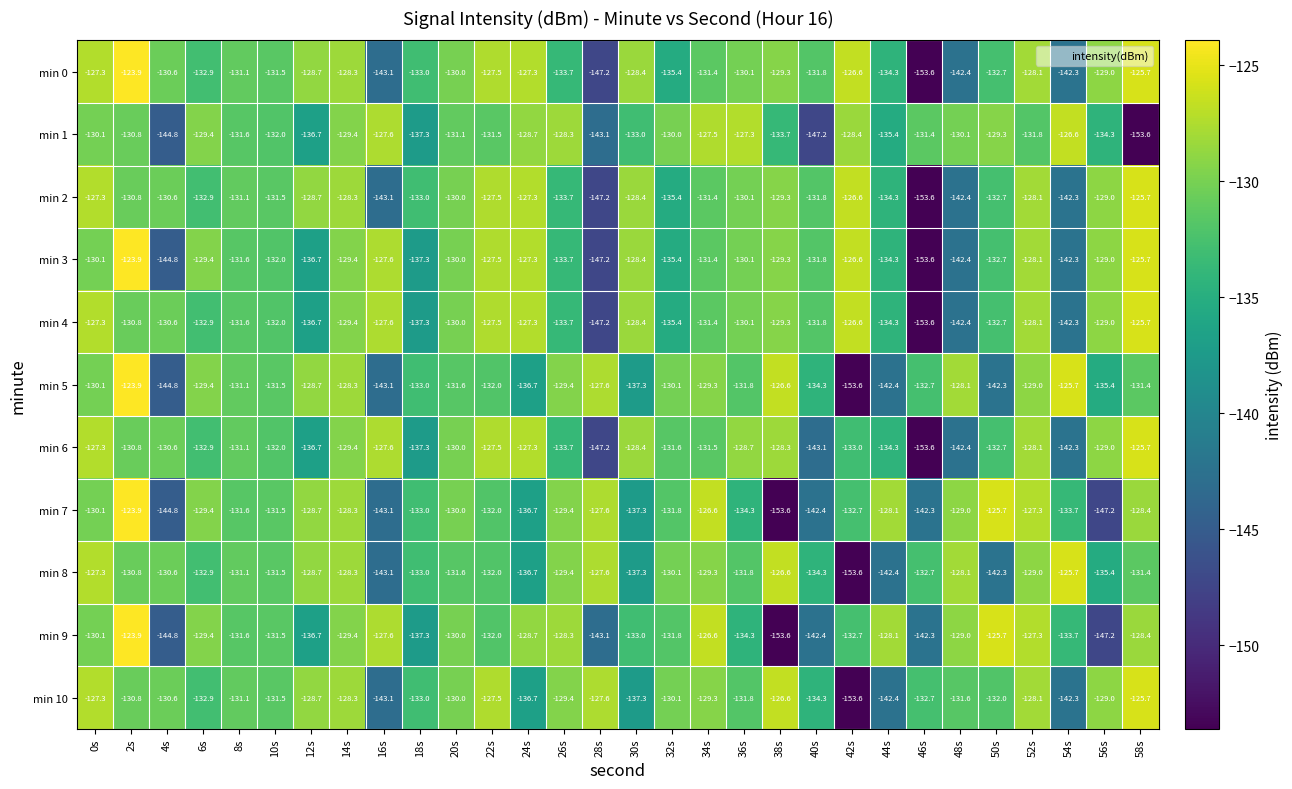

What is the sum of the min 0 values at 52s and 56s?

-257.1